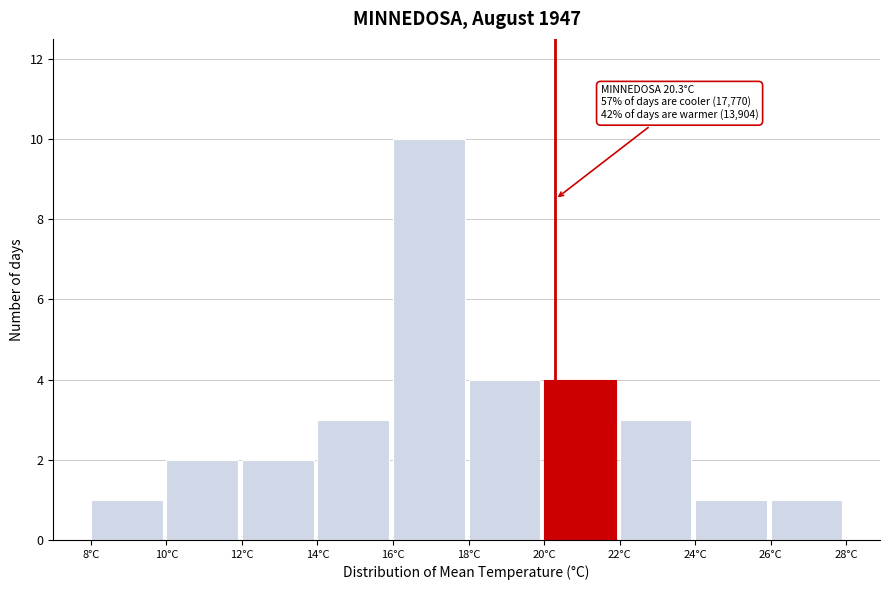

Which range on the x-axis has the tallest bar?

16 to 18